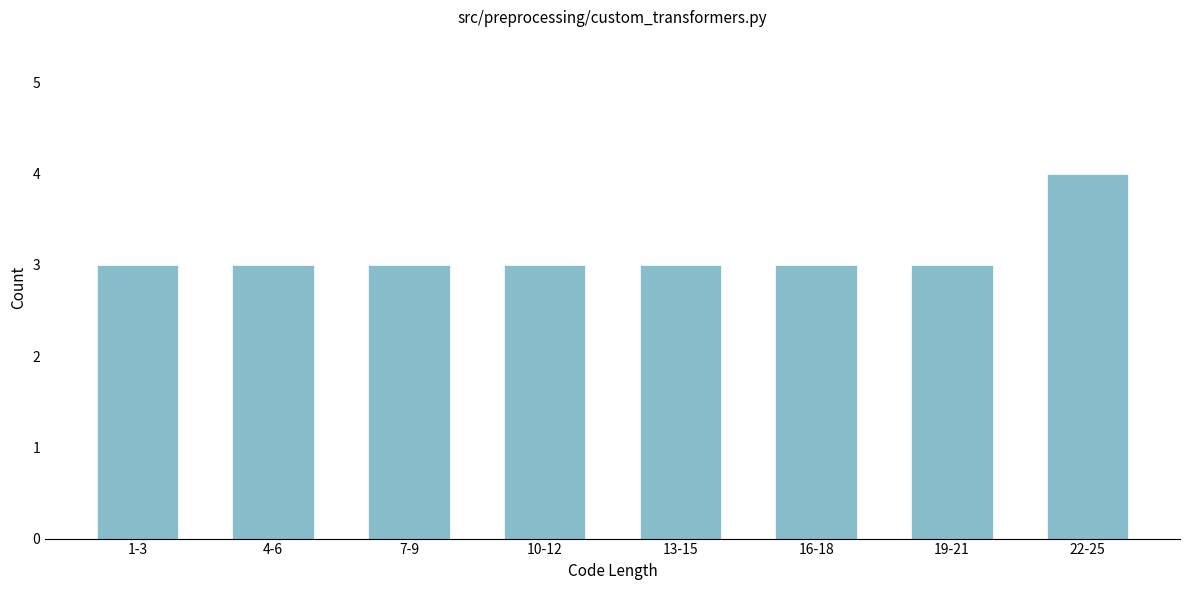

Reading right to left, extract all data points from this chart.

4	3	3	3	3	3	3	3